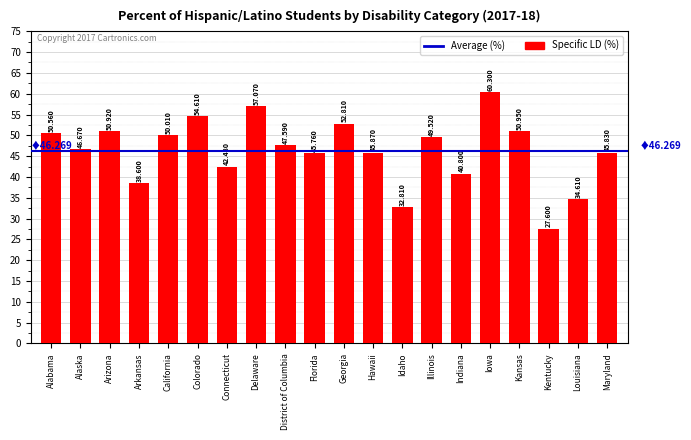

At which label is the value closest to 43?

Connecticut